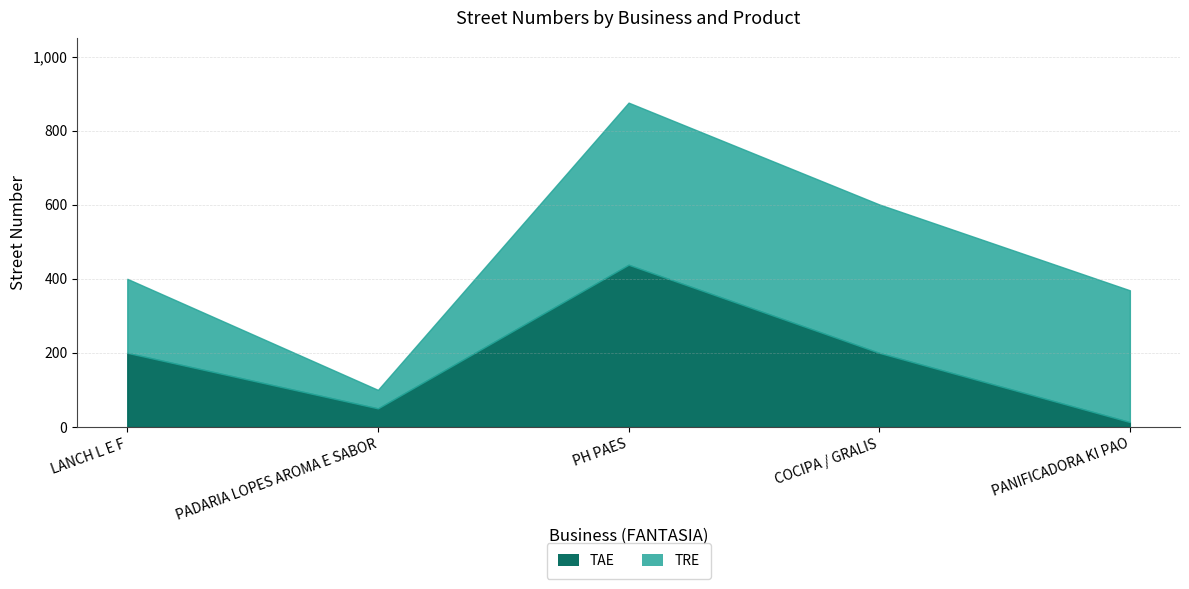

At which category is the sum across all series the highest?

PH PAES